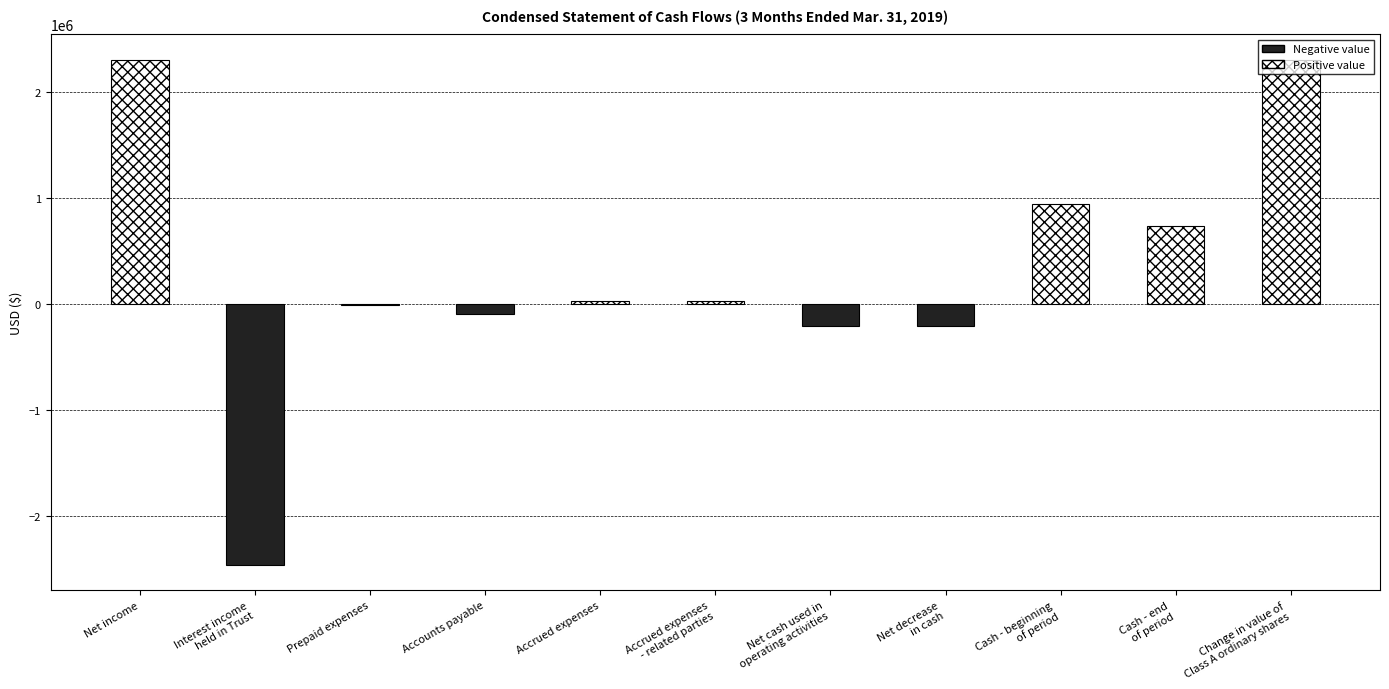

What is the change in value from Accrued expenses to Accrued expenses
- related parties?

+4843